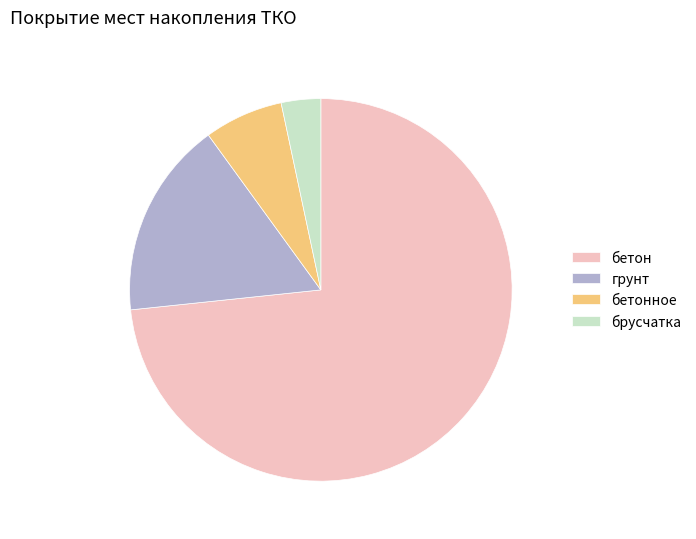

Approximately how many times larger is the value at бетонное compared to брусчатка?

2.0